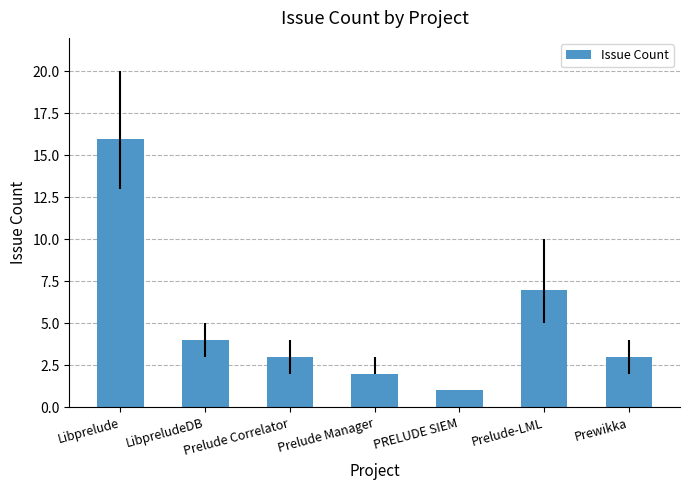

What is the sum of all values?

36